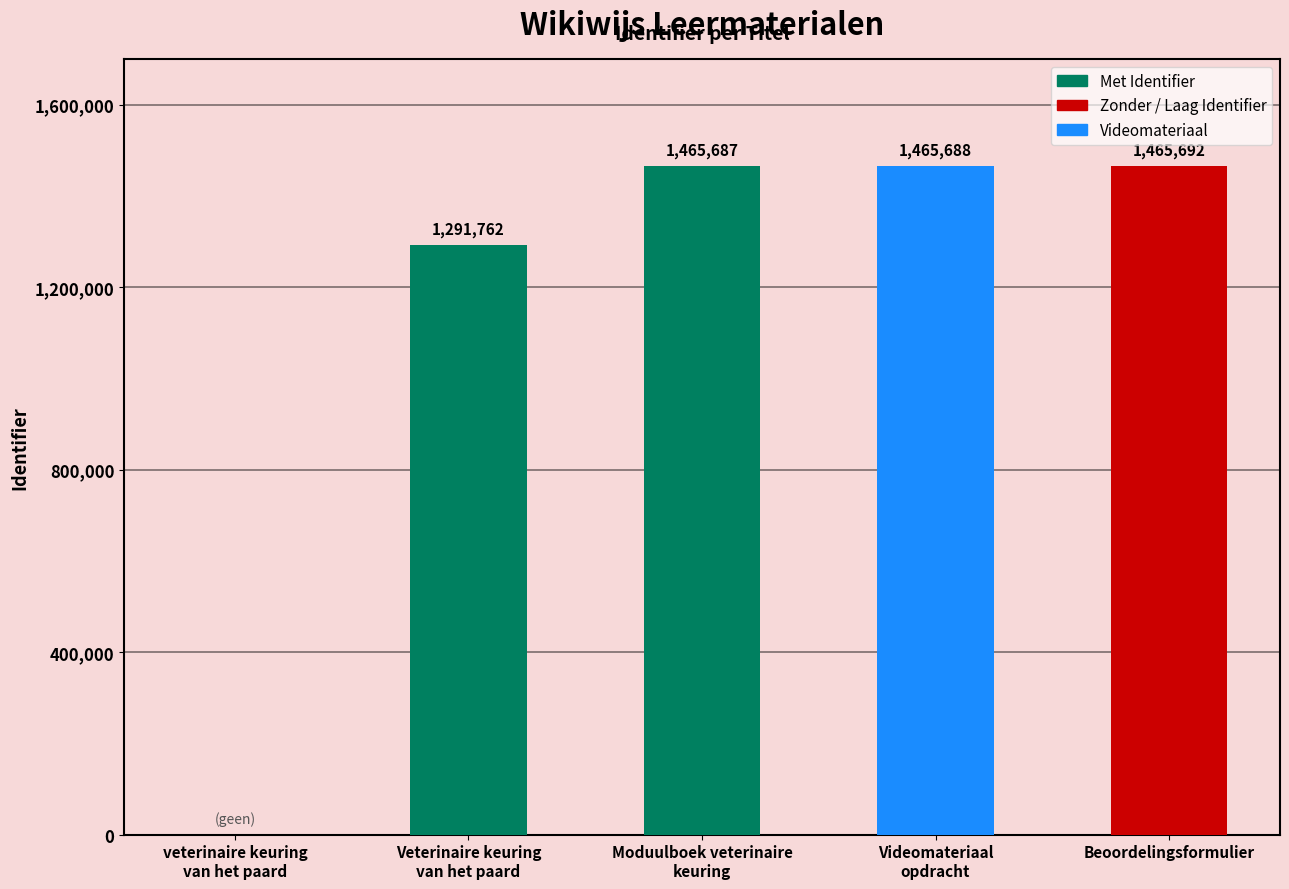

At which label is the value closest to 732846?

Veterinaire keuring
van het paard